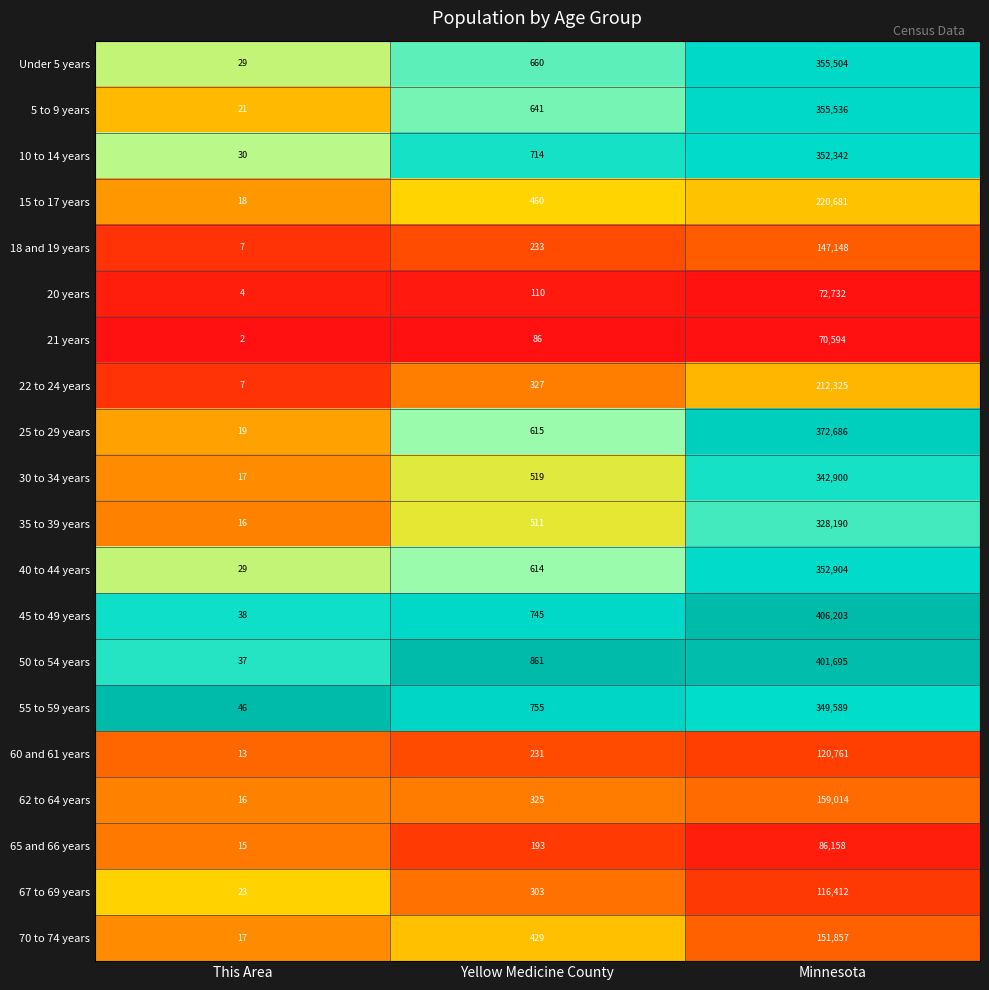

What is the total value across all series at Yellow Medicine County?

9332